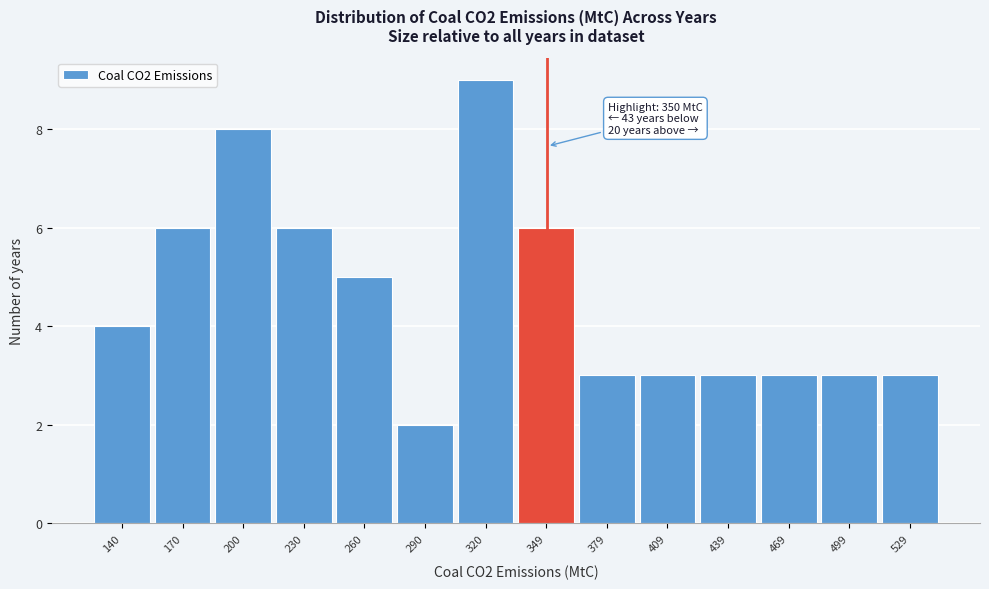

Over which range of the x-axis is the bar tallest?

305 to 335